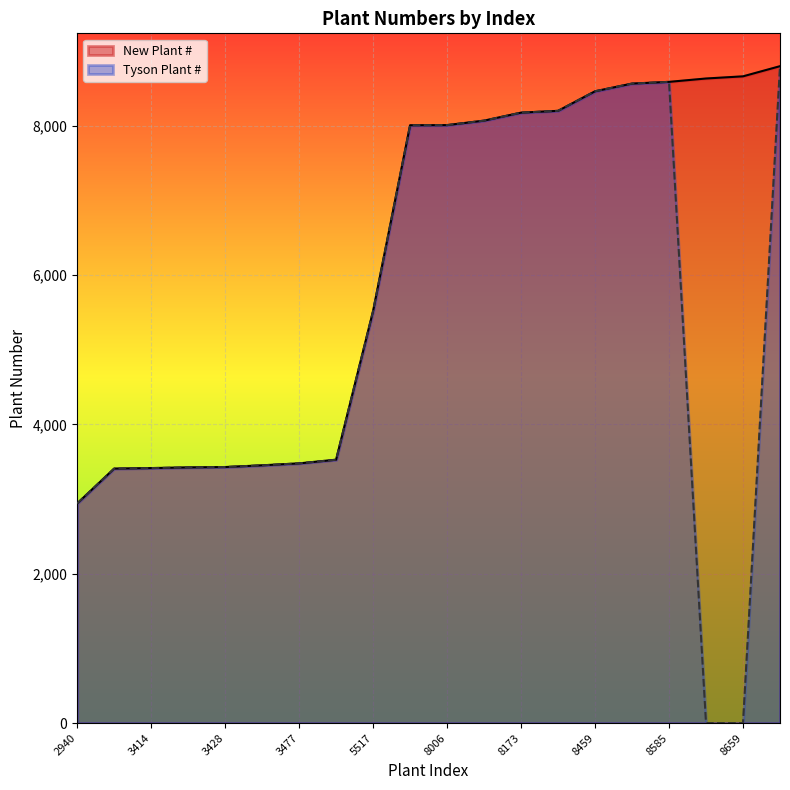

Reading left to right, transcribe all the data shown in this chart.

New Plant #: 2940=2940	3407=3407	3414=3414	3423=3423	3428=3428	3451=3451	3477=3477	3526=3526	5517=5517	8004=8004	8006=8006	8066=8066	8173=8173	8197=8197	8459=8459	8562=8562	8585=8585	8630=8630	8659=8659	8795=8795
Tyson Plant #: 2940=2940	3407=3407	3414=3414	3423=3423	3428=3428	3451=3451	3477=3477	3526=3526	5517=5517	8004=8004	8006=8006	8066=8066	8173=8173	8197=8197	8459=8459	8562=8562	8585=8585	8630=0	8659=0	8795=8795